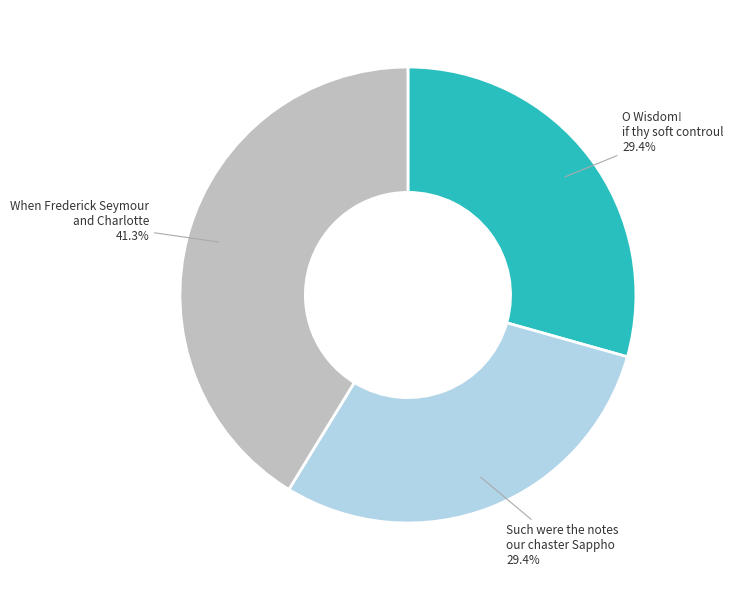

Does any single category account for the majority?

No